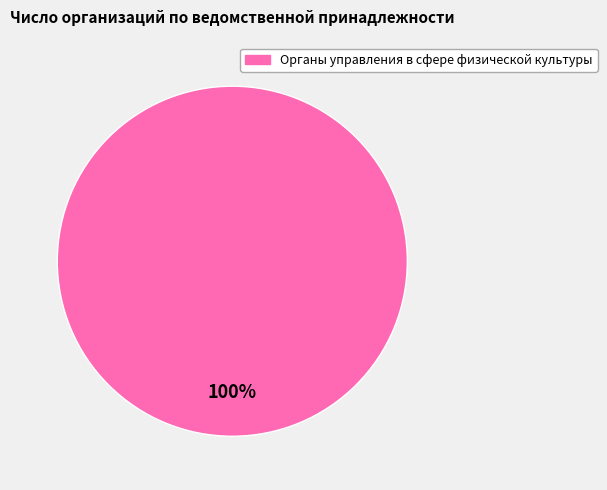

Is there a majority slice in this chart?

Yes